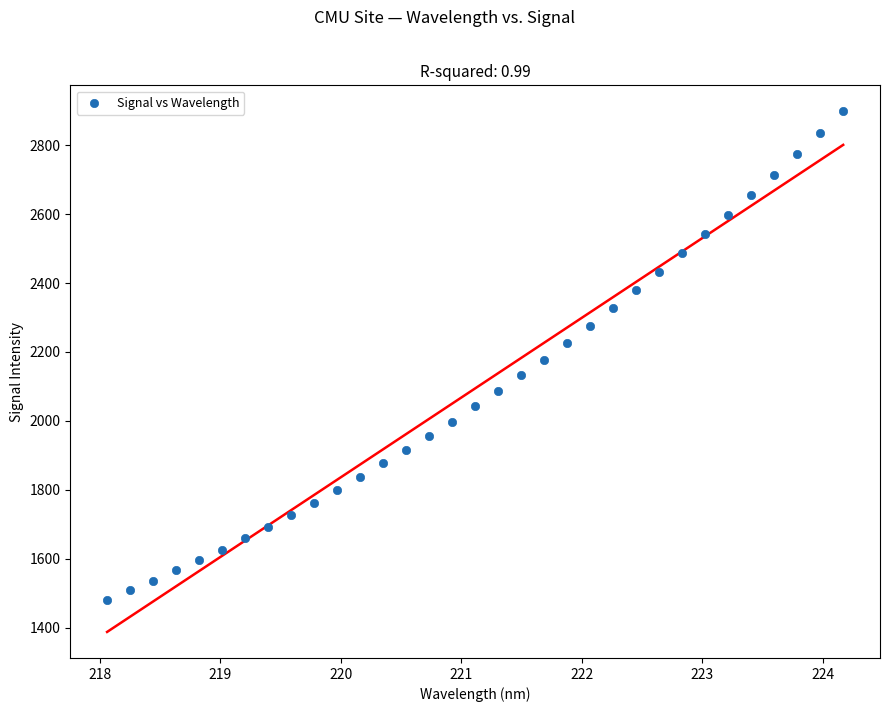

What is the range of Y values (max minus min)?

1416.6